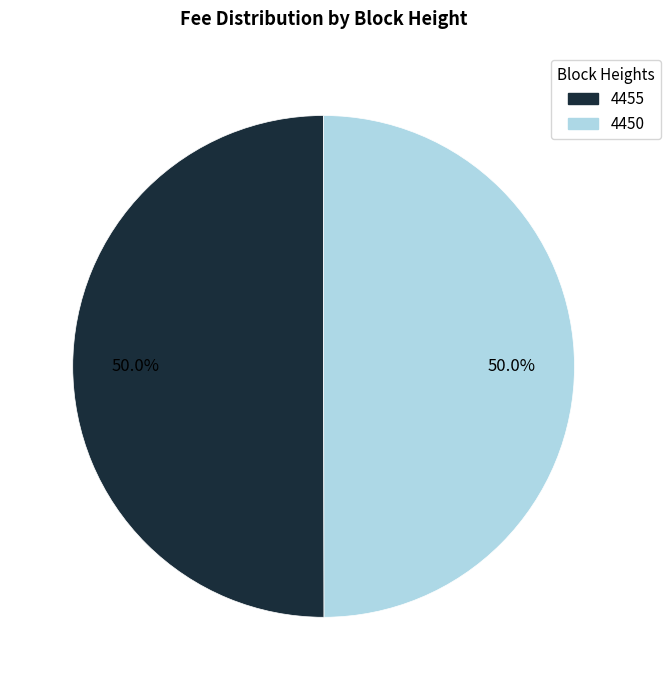

Is it true that 4450 is 62% of the pie?

False